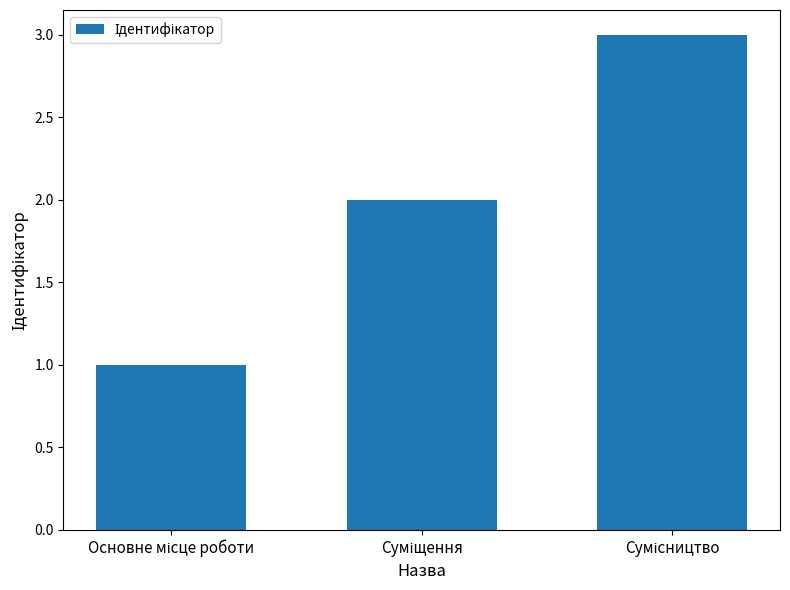

What is the difference between the second highest and minimum values?

1